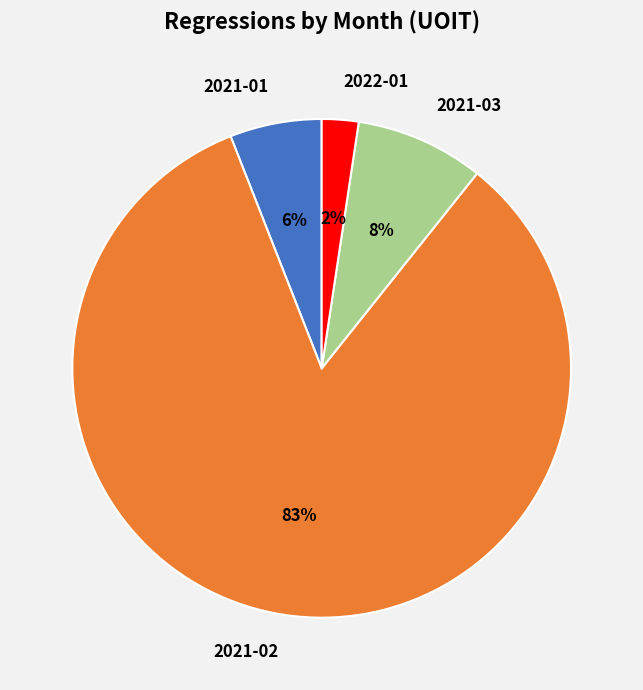

To the nearest percent, what percentage of the pie is 2021-01?

6%